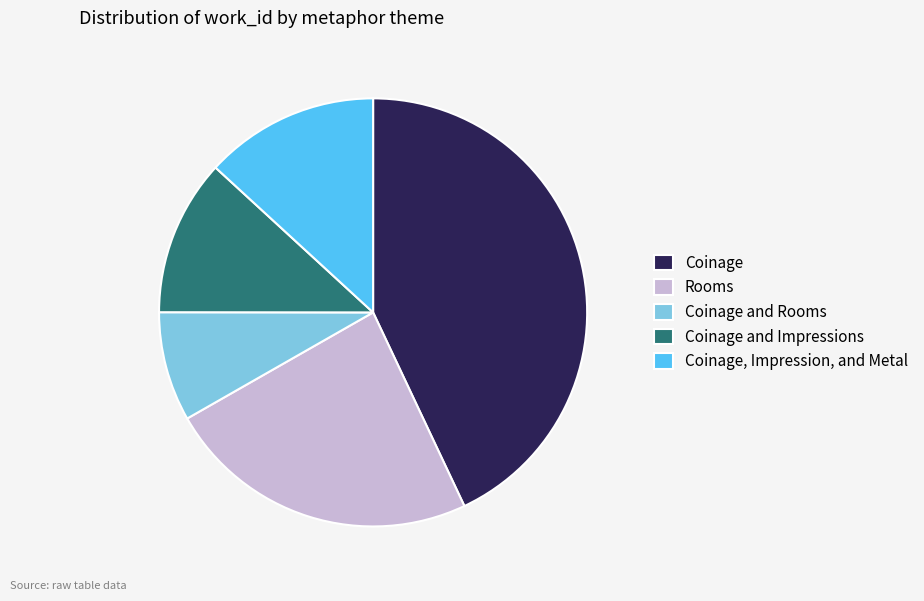

Is it true that Rooms is 31% of the pie?

False